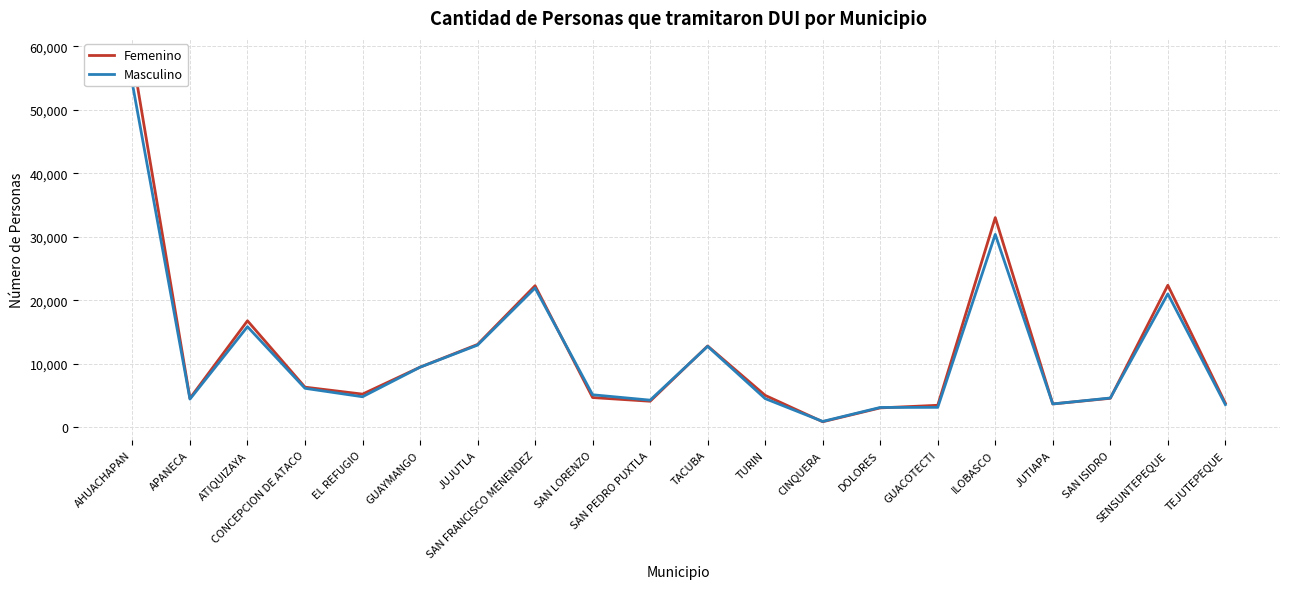

Where do Femenino and Masculino first cross each other?

SAN FRANCISCO MENENDEZ and SAN LORENZO